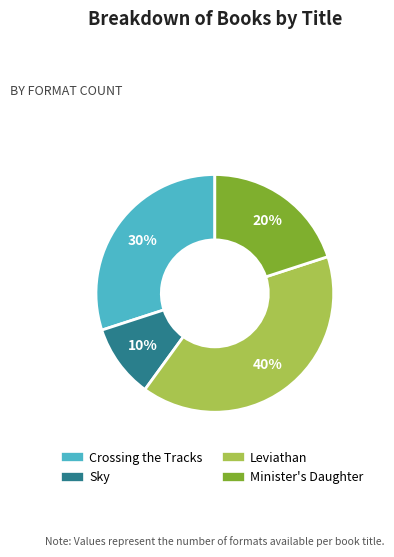

What is the largest slice in the pie chart?

Leviathan